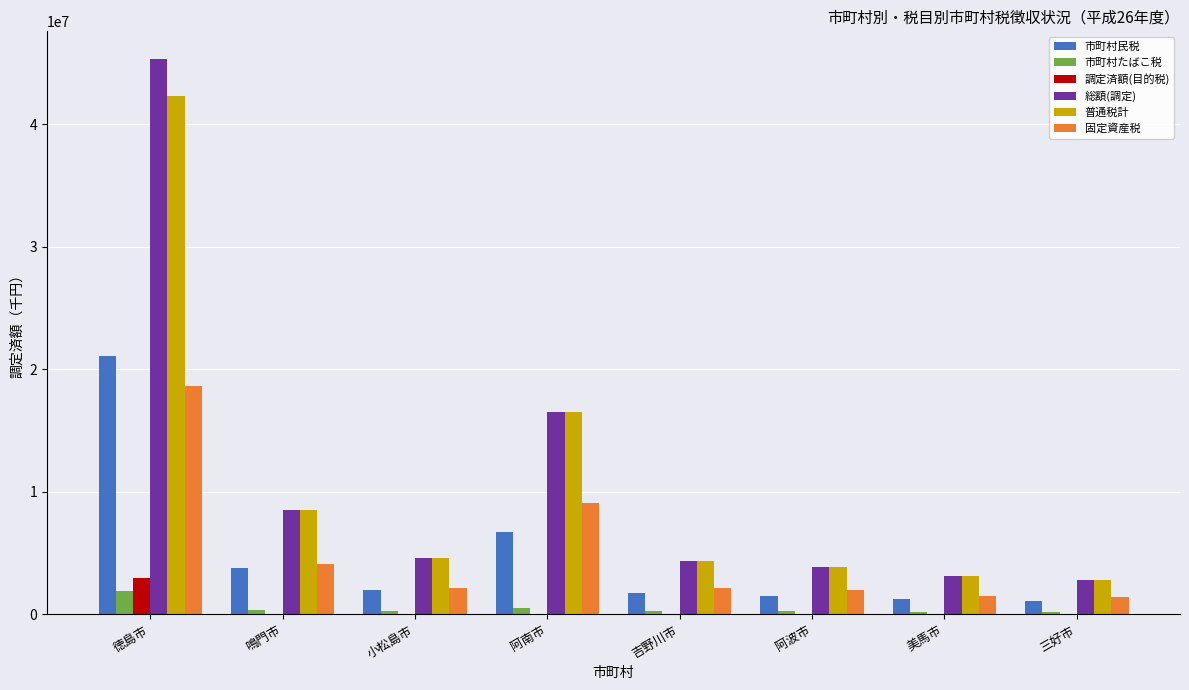

How many data points does each series have?

8